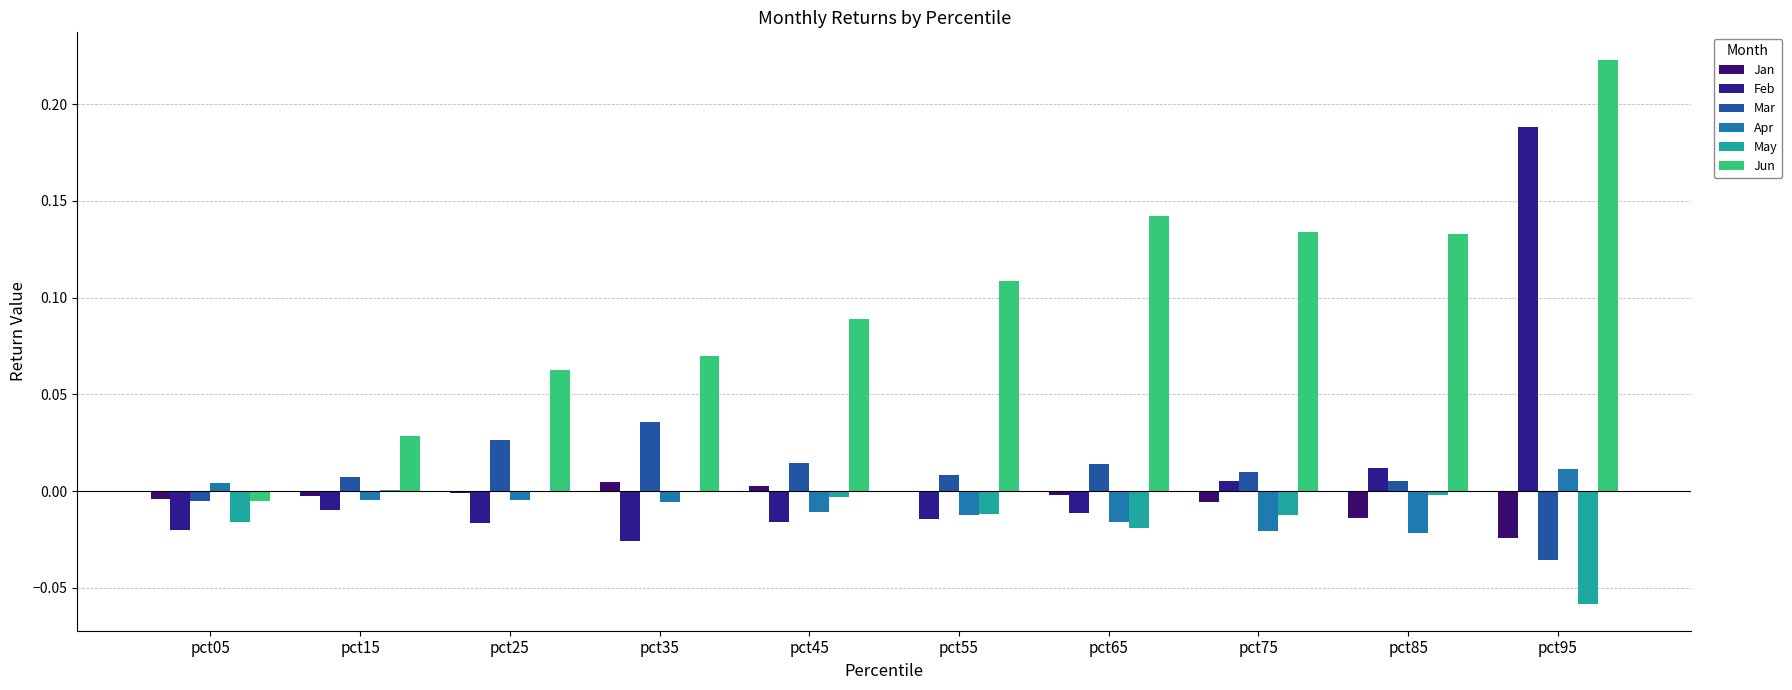

Which category has the lowest value across all series?

pct95